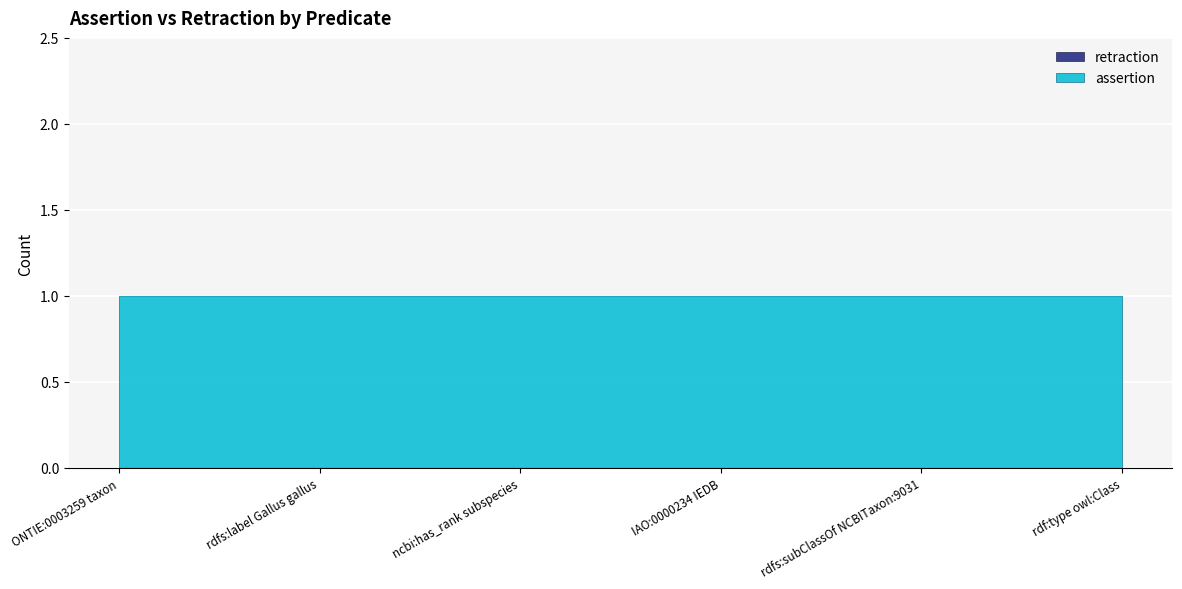

The value of retraction at ONTIE:0003259 taxon is 0. True or false?

True